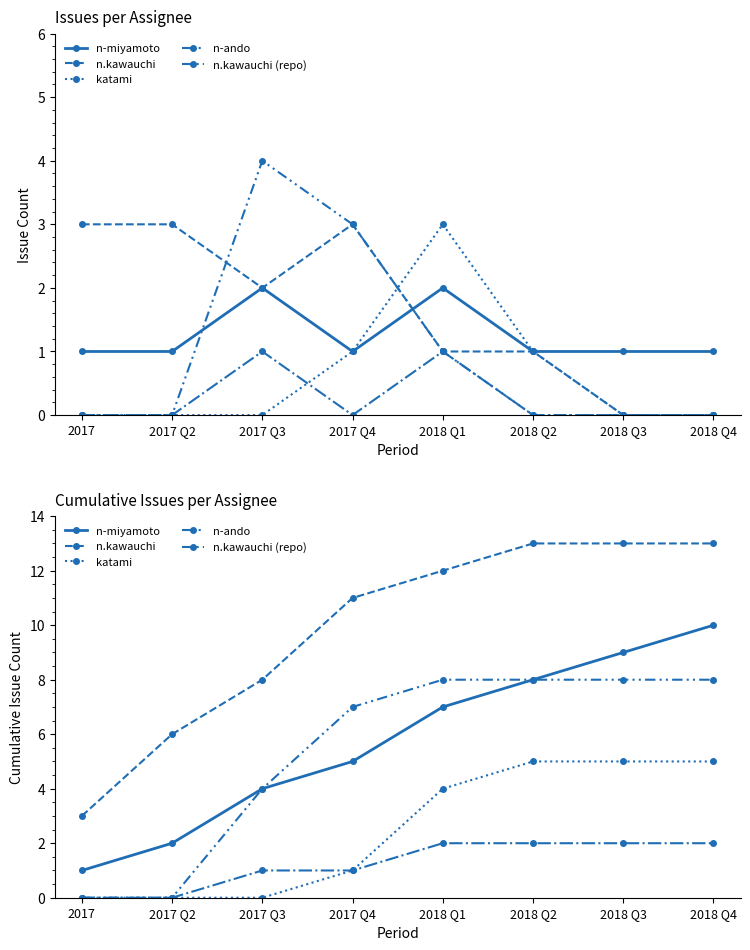

What position from the left is 2017?

1